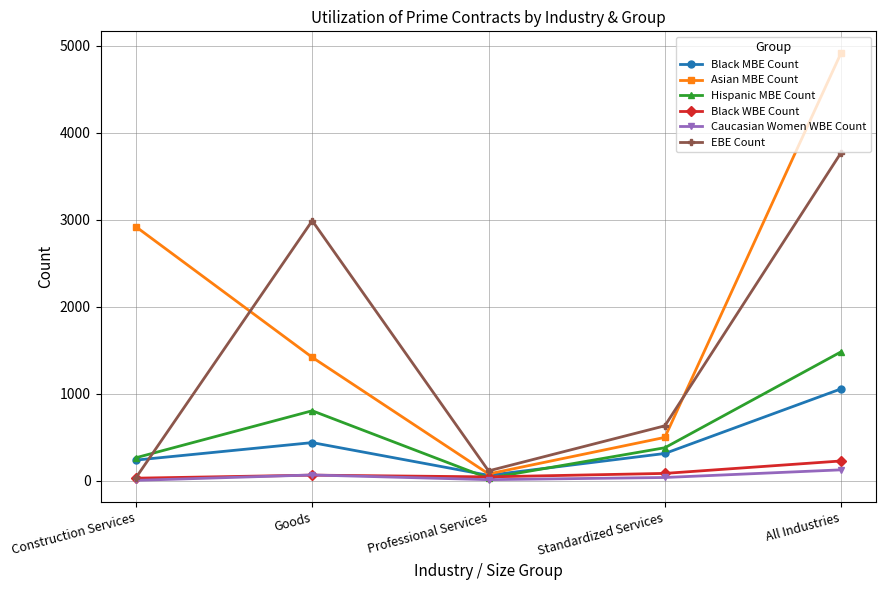

At Standardized Services, list the series in order from smallest to largest.

Caucasian Women WBE Count, Black WBE Count, Black MBE Count, Hispanic MBE Count, Asian MBE Count, EBE Count